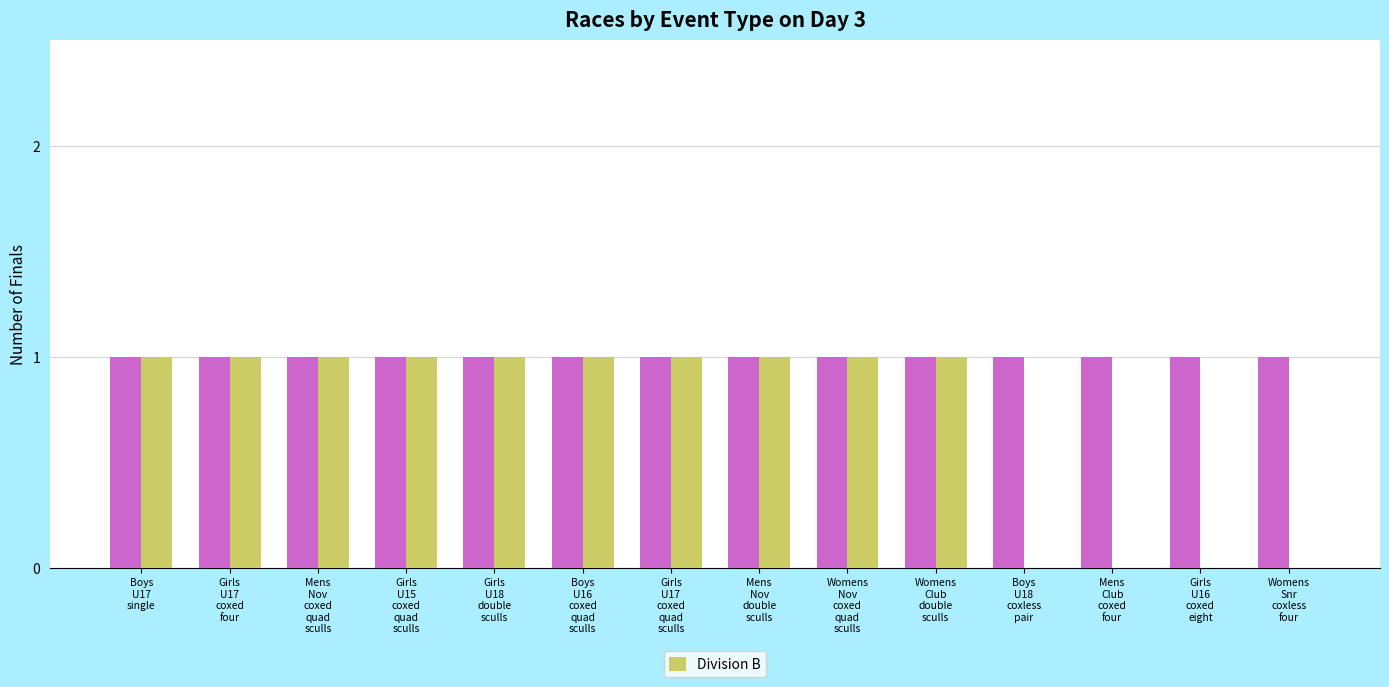

How many categories are shown in the chart?

14